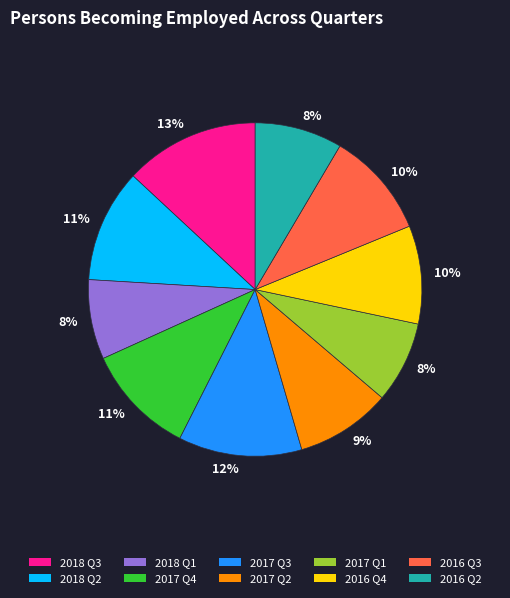

The 2017 Q3 slice represents 12% of the pie. True or false?

True